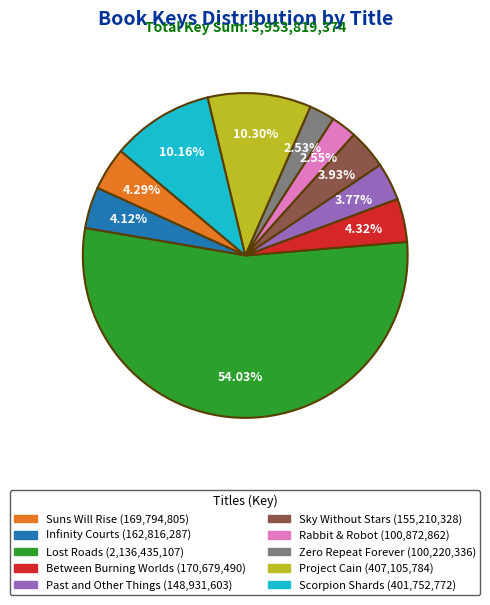

What portion of the pie excludes Lost Roads?

46.0%